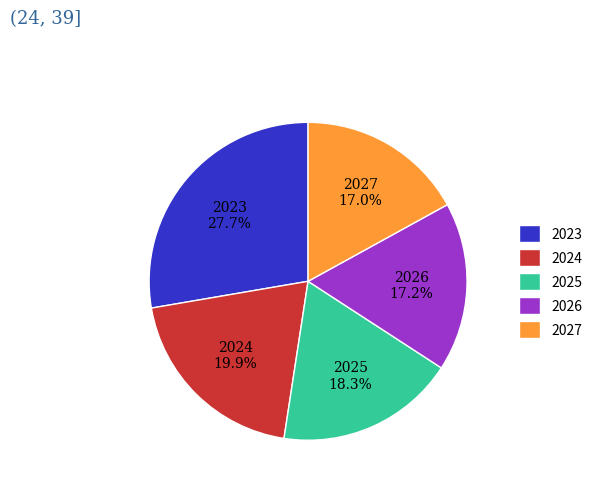

To the nearest percent, what portion does 2024 represent?

20%